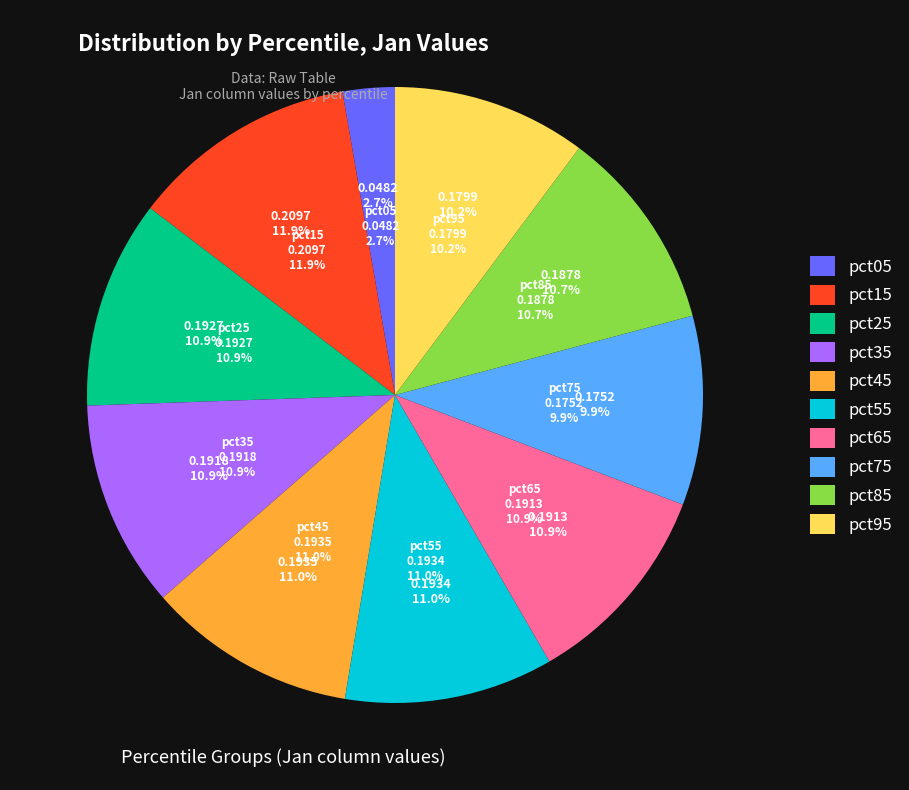

Which slice is the largest?

pct15